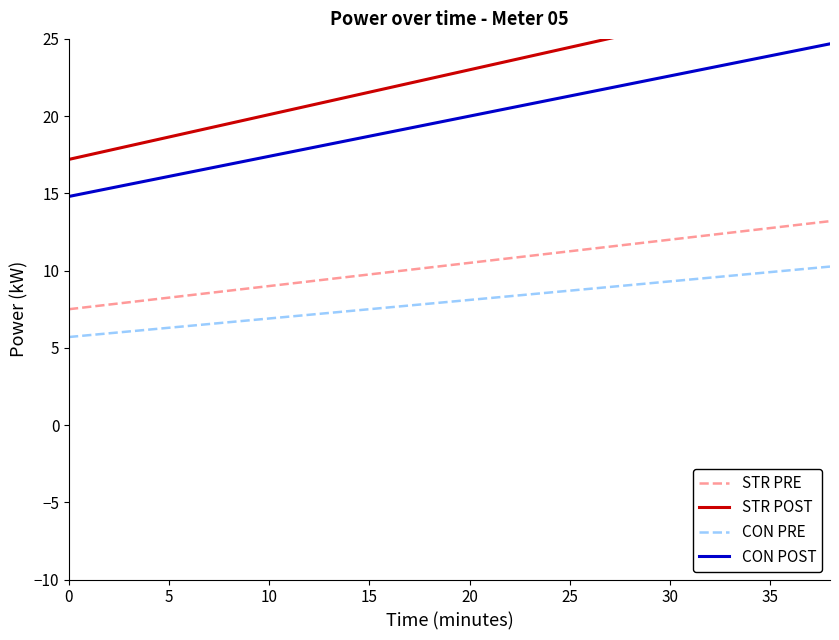

Is it true that CON PRE equals 6.9 at 10?

True